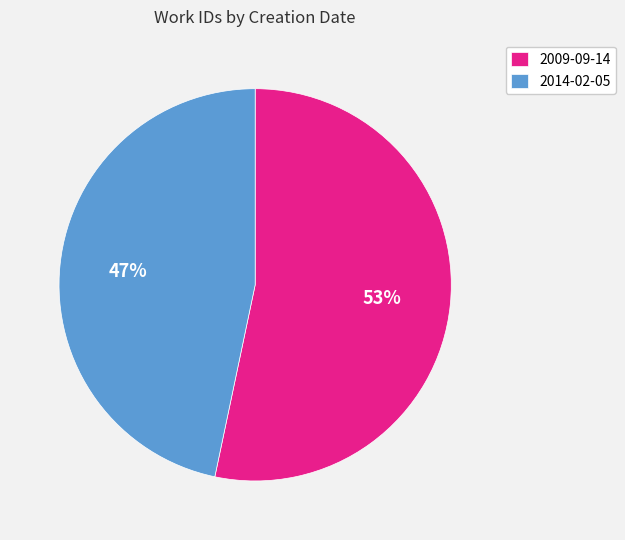

To the nearest percent, what is the average slice percentage?

50%